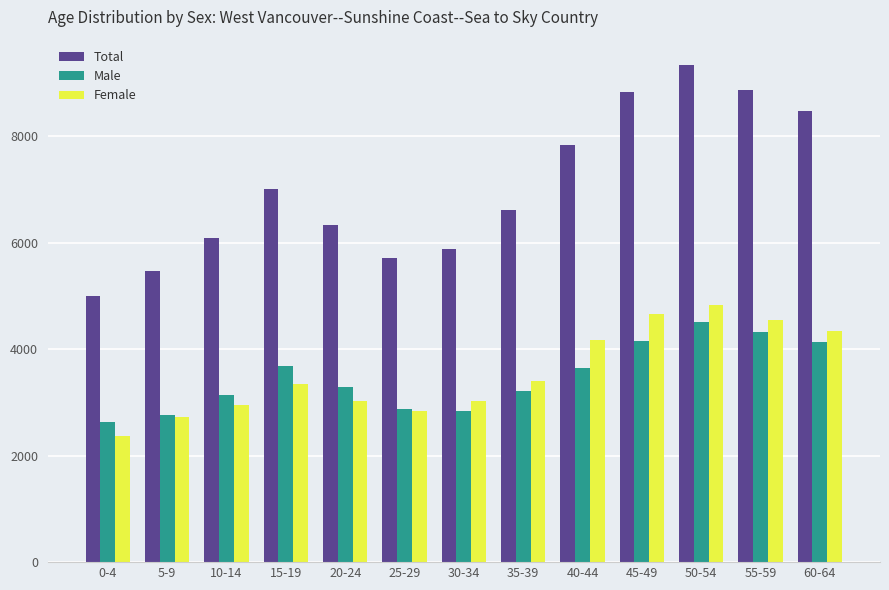

Which category has the highest value in the Female series?

50-54